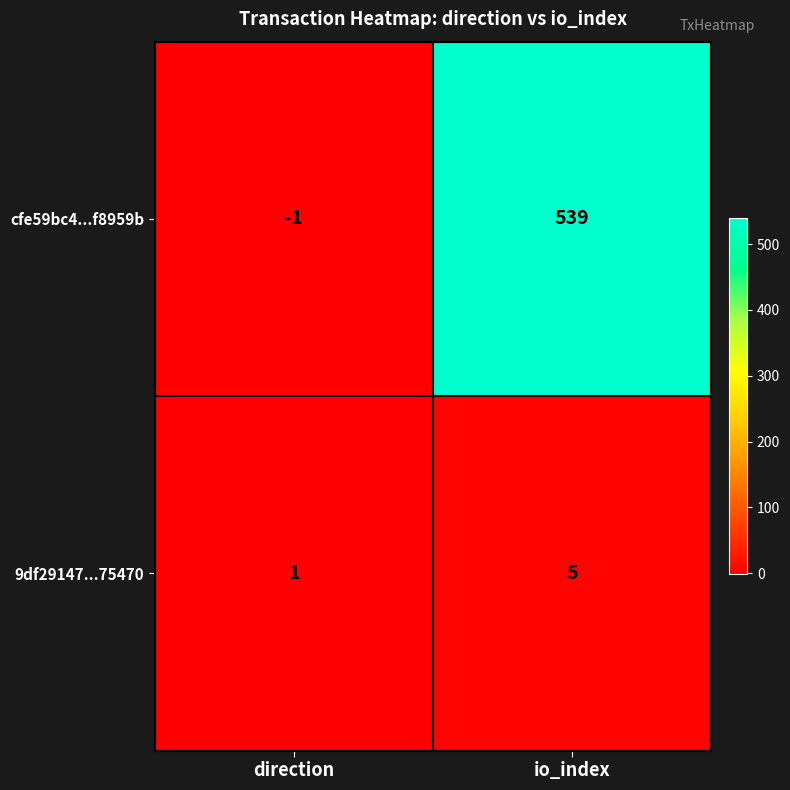

At which category is the sum across all series the highest?

io_index